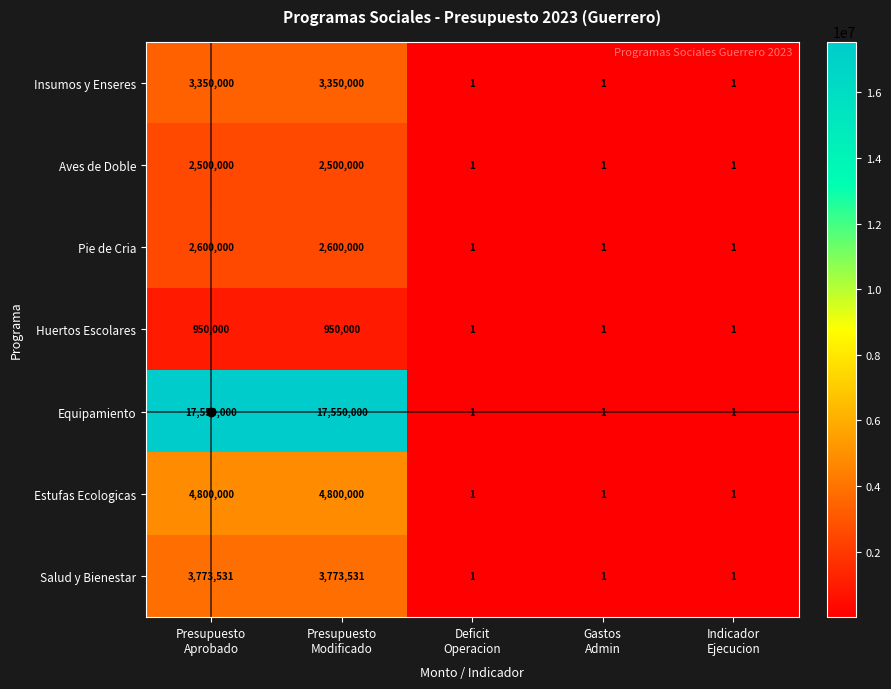

What is the maximum value shown in the chart?

17550000